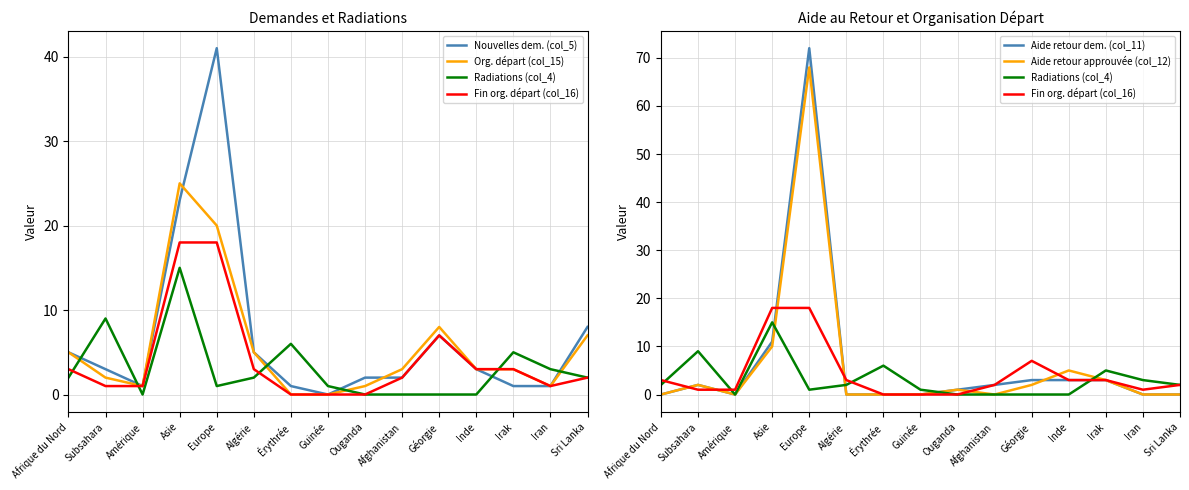

Is this an area chart (filled region under the line)?

No